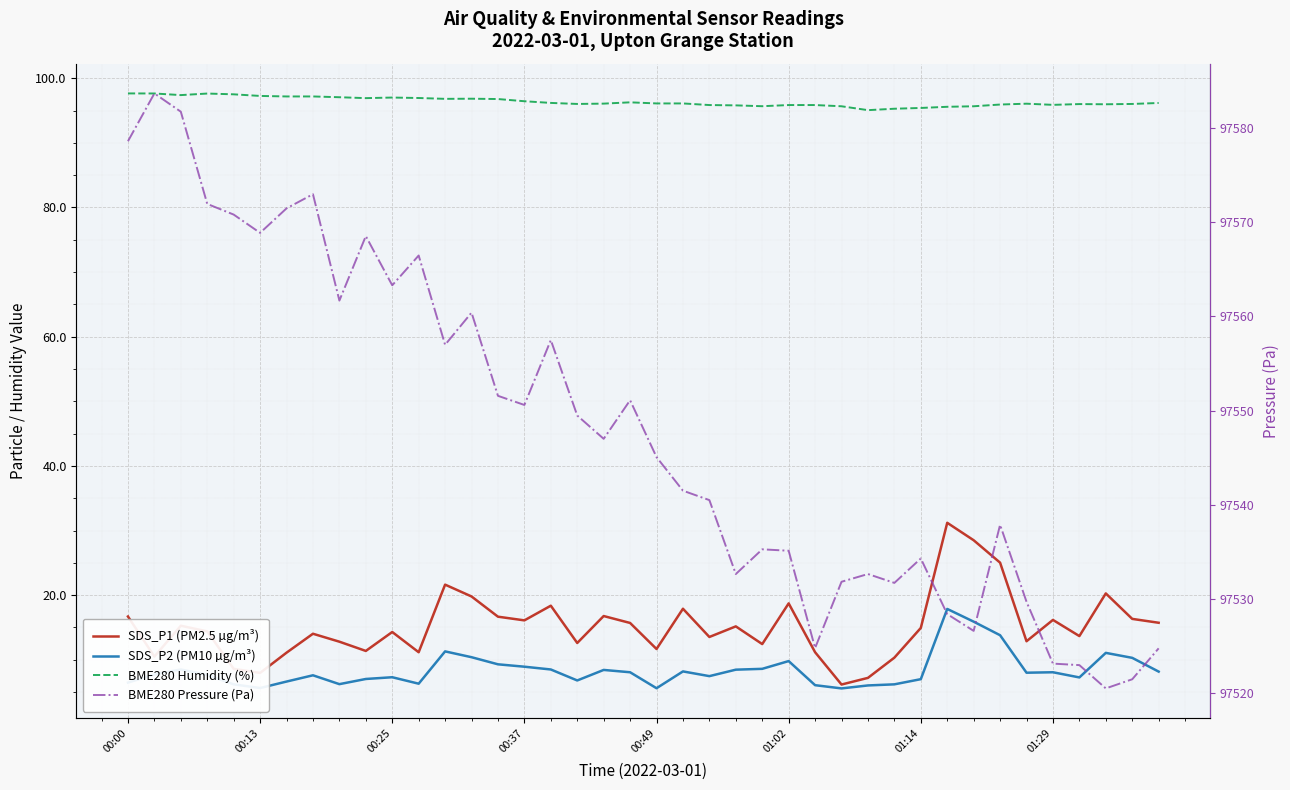

What is the sum of the BME280 Pressure (Pa) values at 01:02 and 22?

195109.3